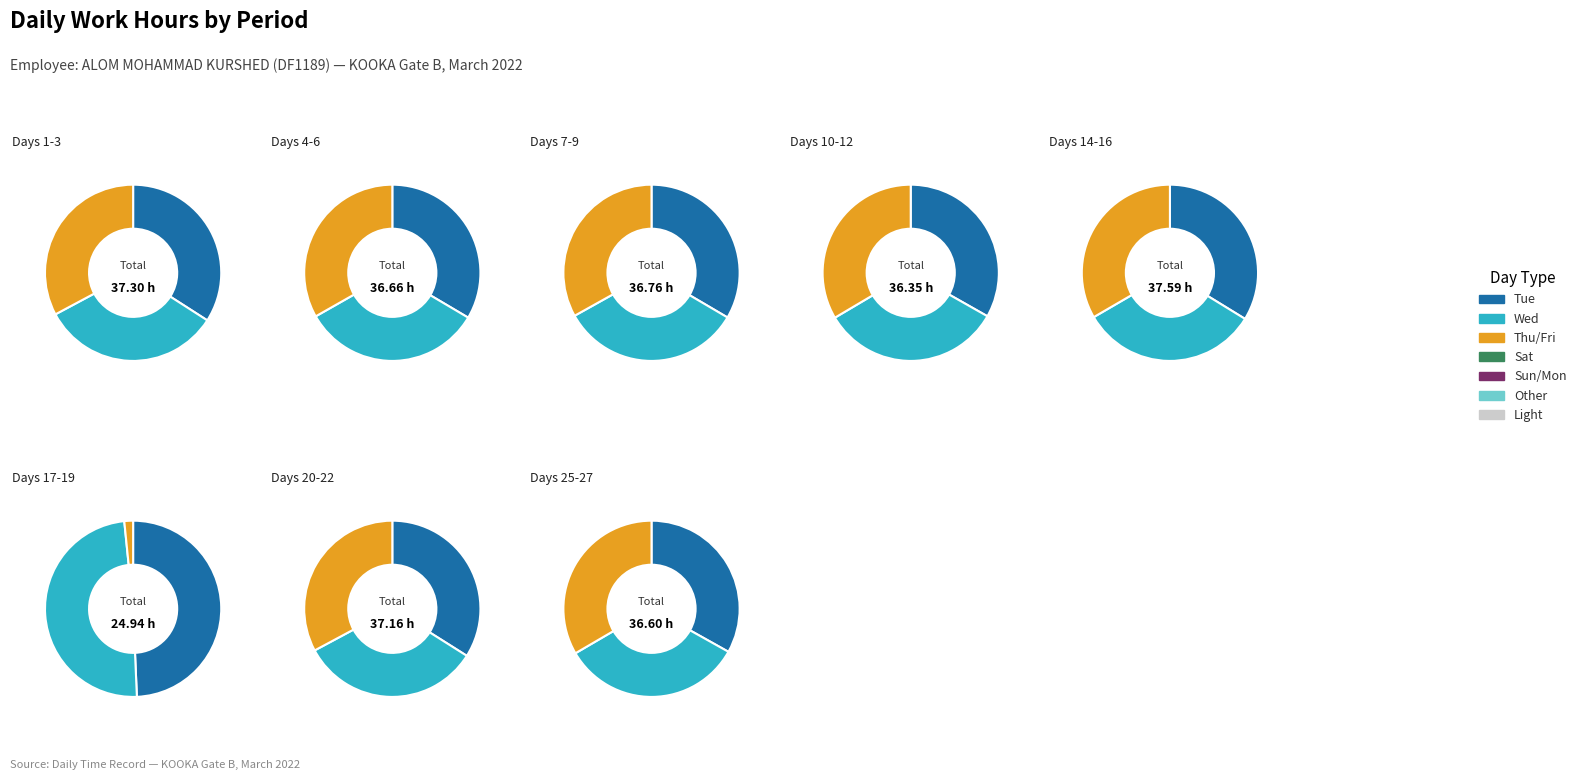

Is there any slice that represents more than half of the pie?

No